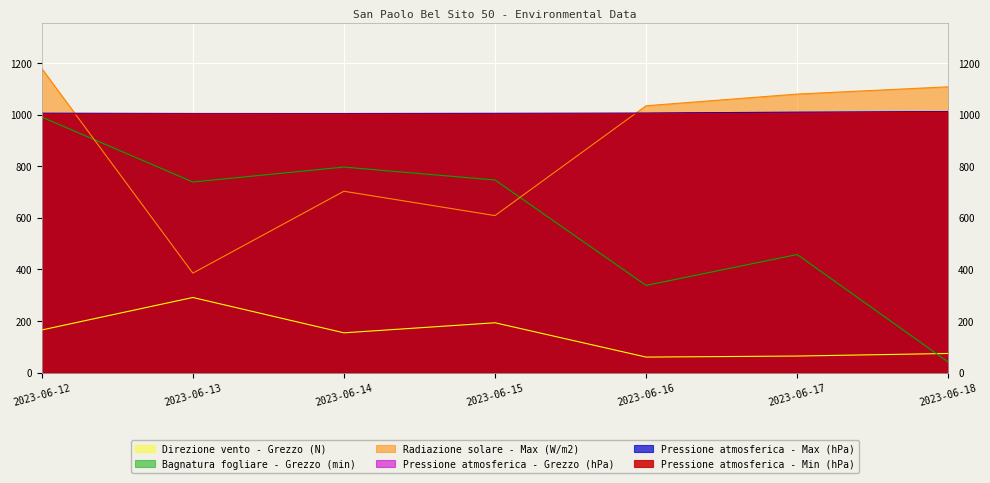

At 2023-06-18, list the series in order from smallest to largest.

Bagnatura fogliare - Grezzo (min), Direzione vento - Grezzo (N), Pressione atmosferica - Min (hPa), Pressione atmosferica - Grezzo (hPa), Pressione atmosferica - Max (hPa), Radiazione solare - Max (W/m2)